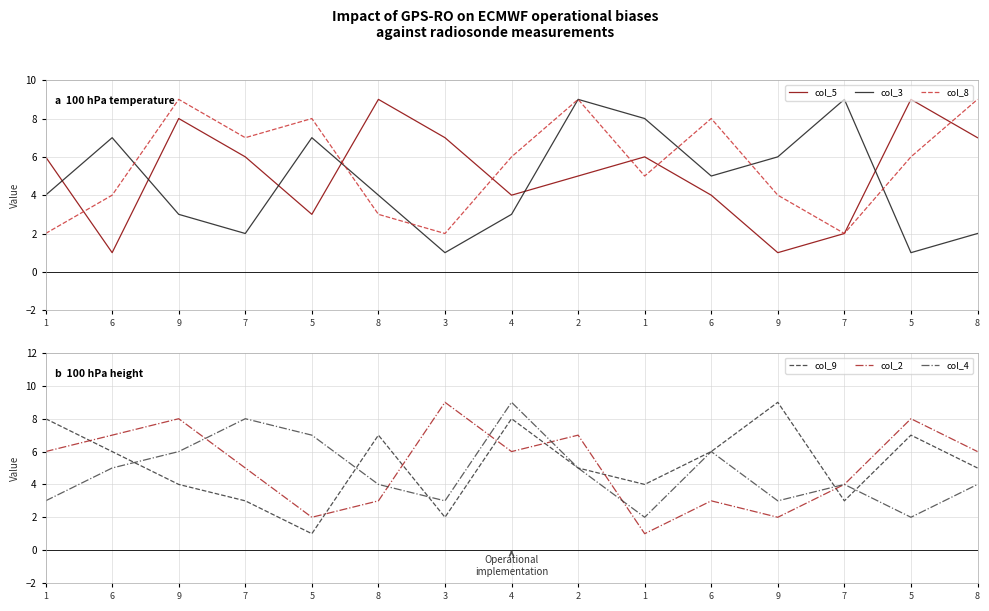

At which category is the sum across all series the highest?

2